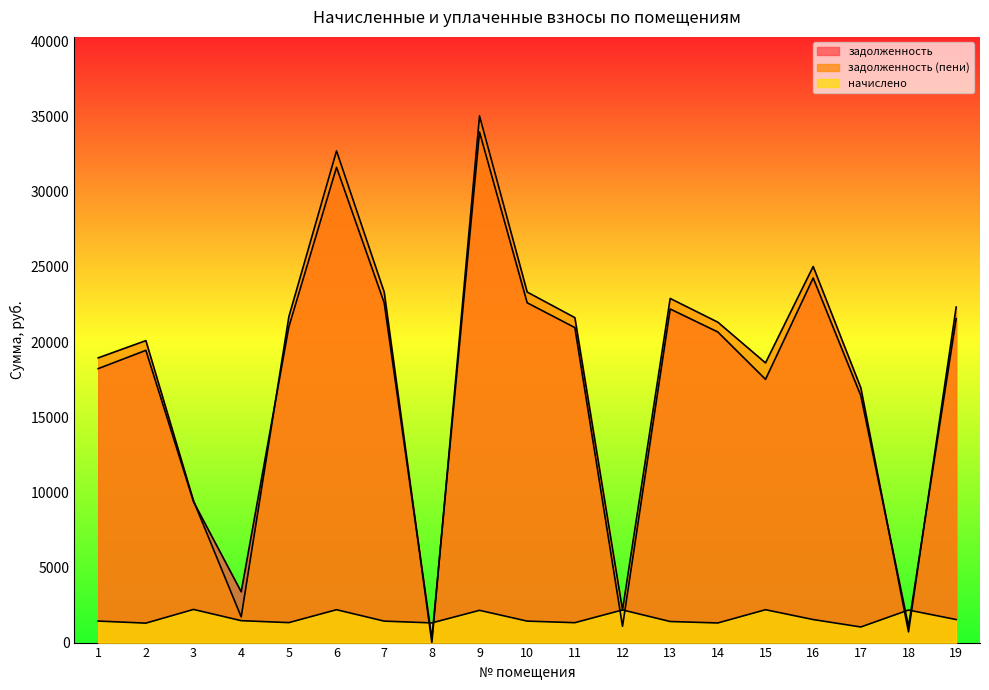

What is the difference between the задолженность values at 6 and 19?

10065.6